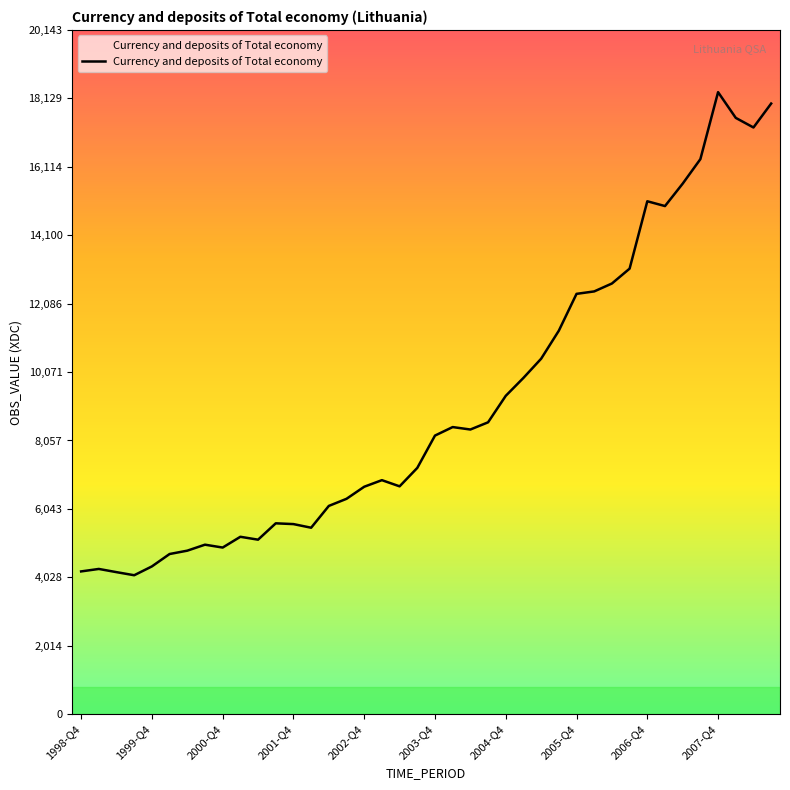

What is the maximum value shown in the chart?

18312.4